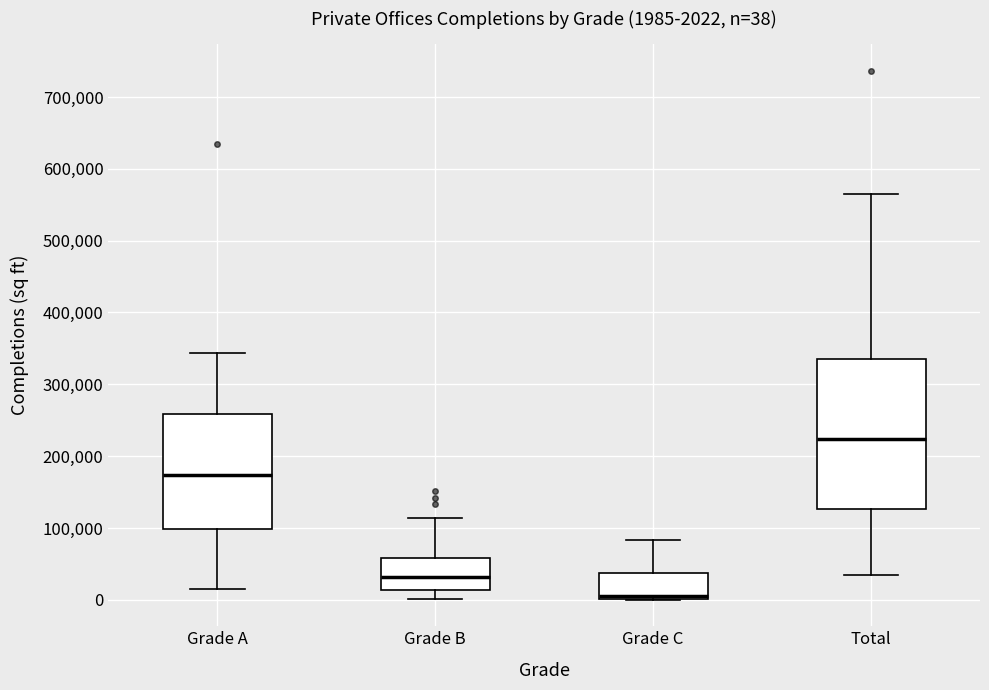

Which box's median line is the lowest?

Grade C